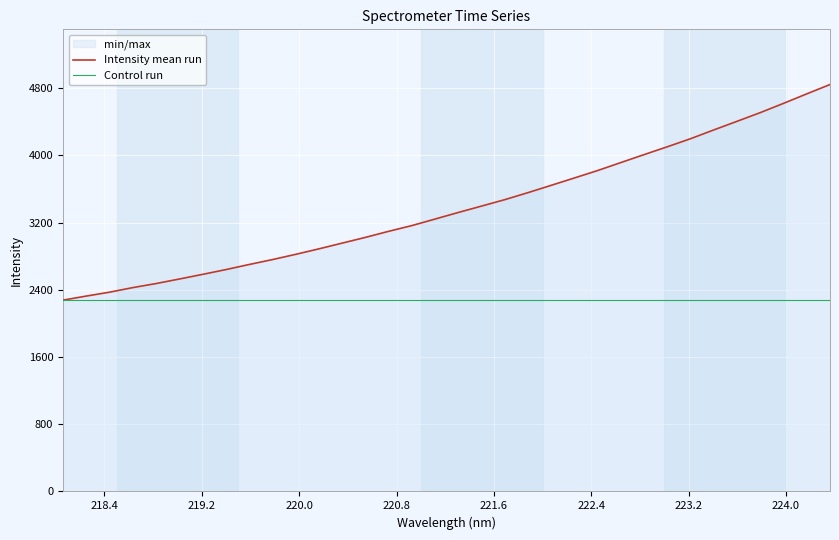

Does the chart display data point markers on the line(s)?

No